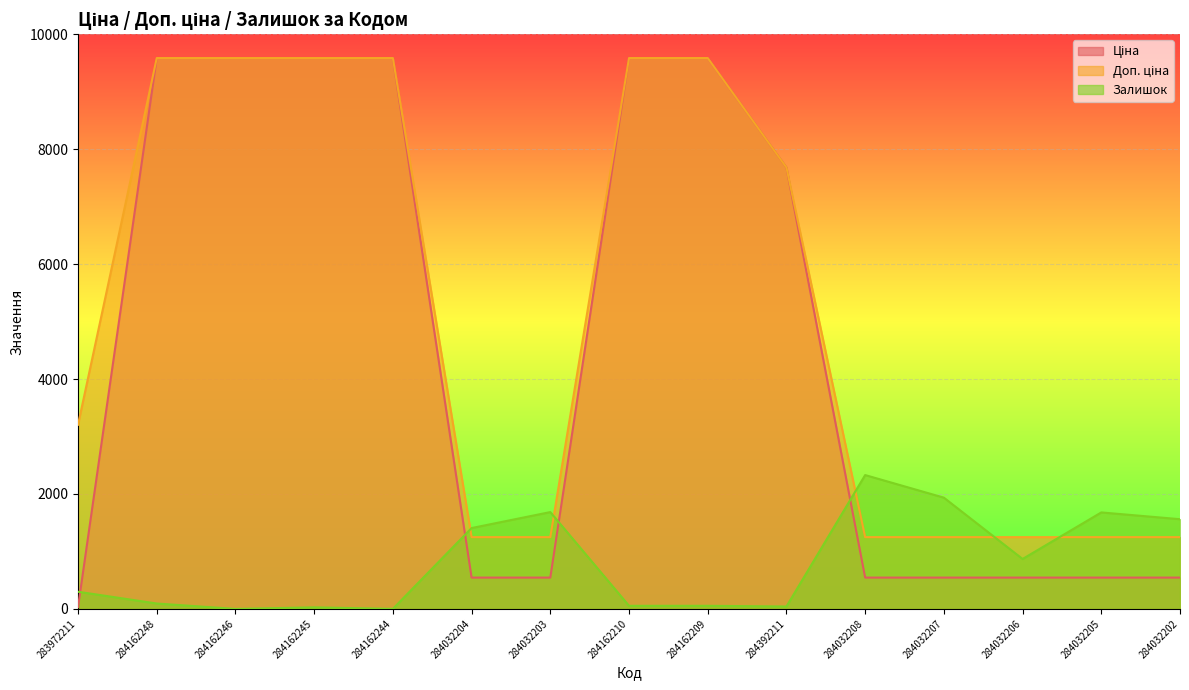

What is the total value across all series at 284032202?

3355.1